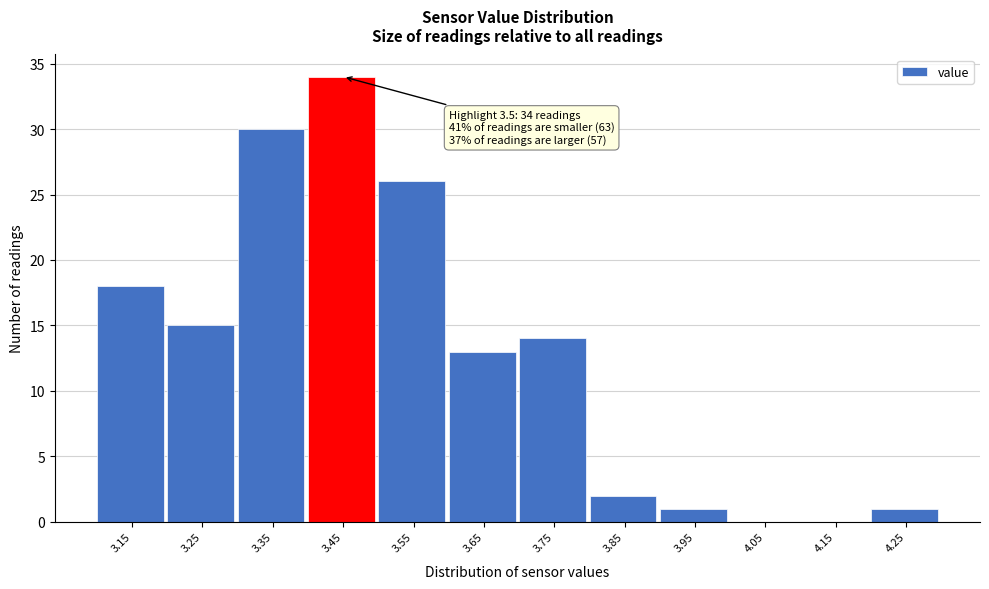

Reading right to left, what are all the values shown in this chart?

4.25=1	4.15=0	4.05=0	3.95=1	3.85=2	3.75=14	3.65=13	3.55=26	3.45=34	3.35=30	3.25=15	3.15=18